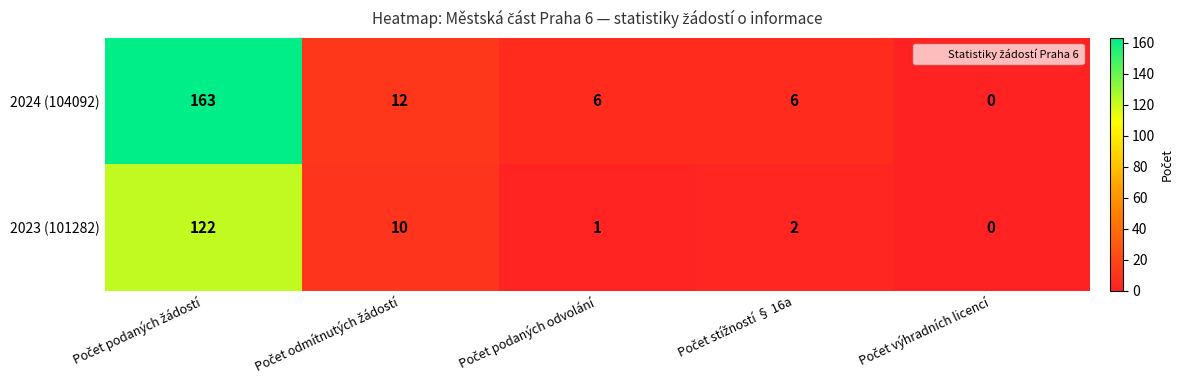

Which series has the largest total across all categories?

2024 (104092)